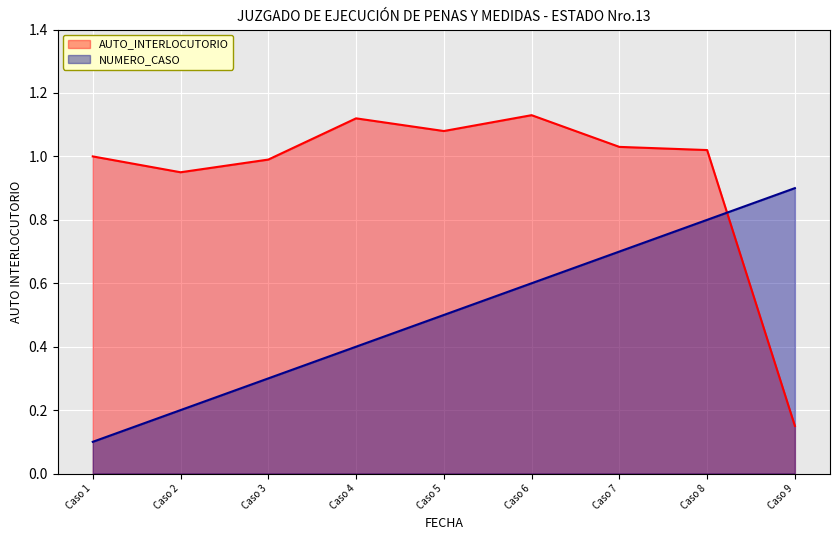

List the series in order of their peak value, lowest first.

NUMERO_CASO, AUTO_INTERLOCUTORIO